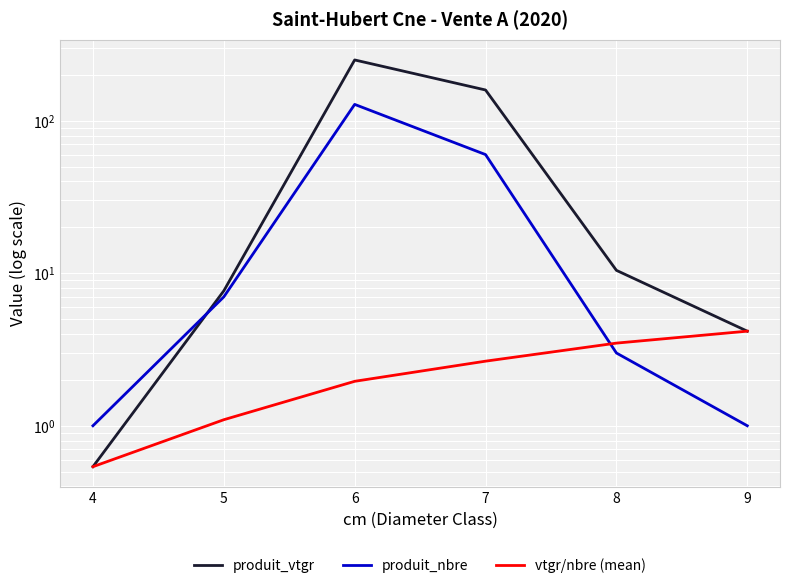

What is the difference between the vtgr/nbre (mean) values at 5 and 8?

2.4